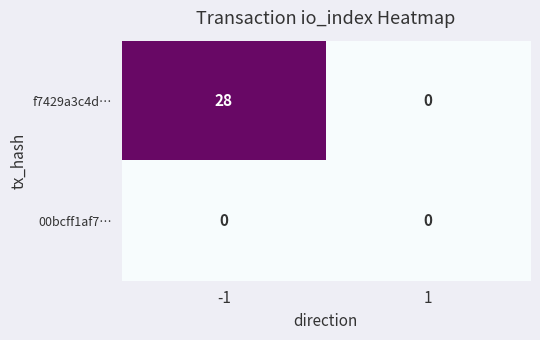

List the series in order of their peak value, highest first.

f7429a3c4d…, 00bcff1af7…